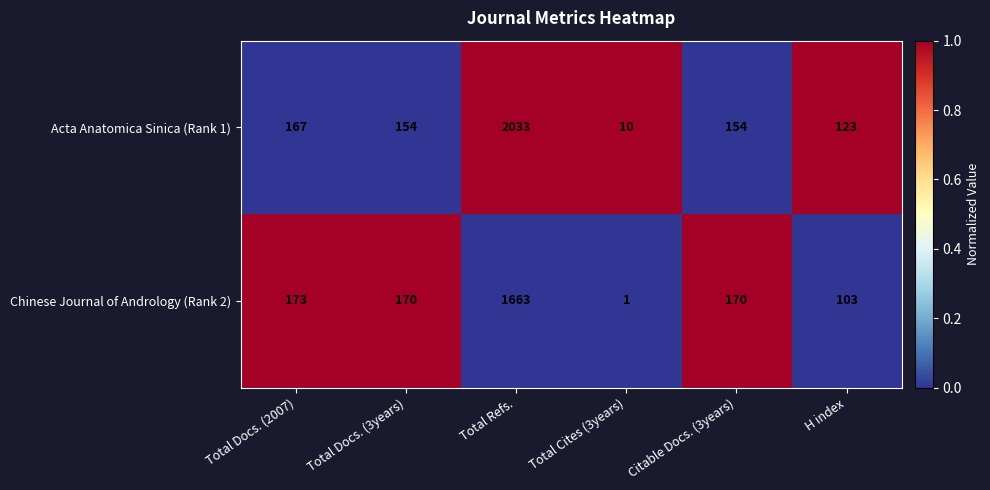

Which category has the lowest value in the Acta Anatomica Sinica (Rank 1) series?

Total Cites (3years)